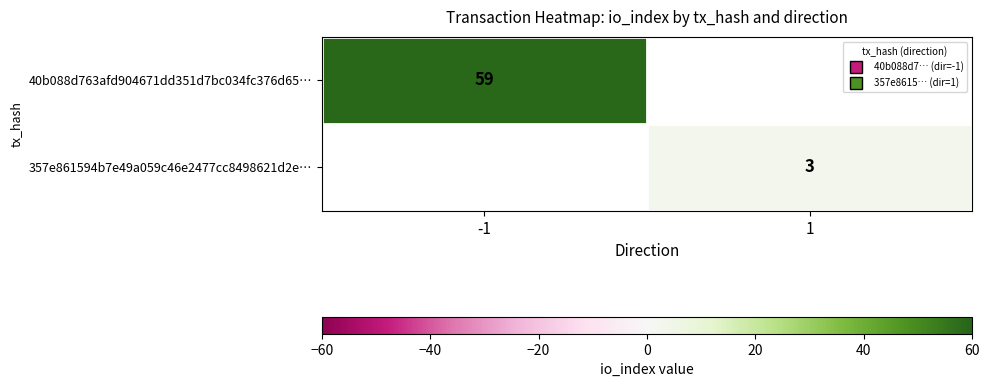

The 357e861594b7e49a059c46e2477cc8498621d2e… series shows 3.0 at 1. True or false?

True